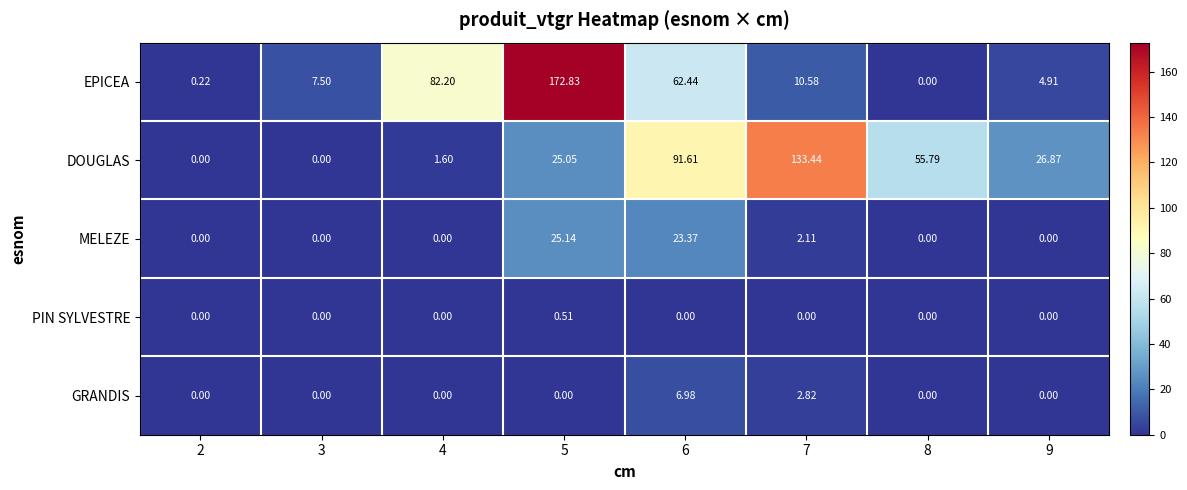

Which series has the widest spread of values?

EPICEA